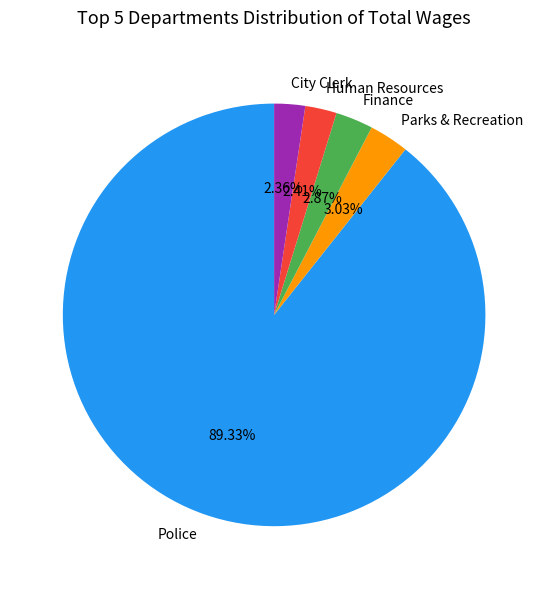

Which category has the biggest portion of the pie?

Police